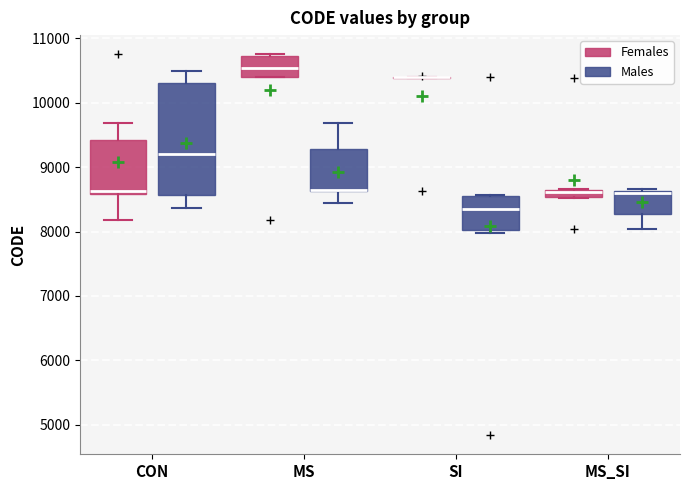

Where does the lower whisker of the box for MS (Males) end on the y-axis? The values are not printed on the chart, so give them approximately, as read against the axis.

8400